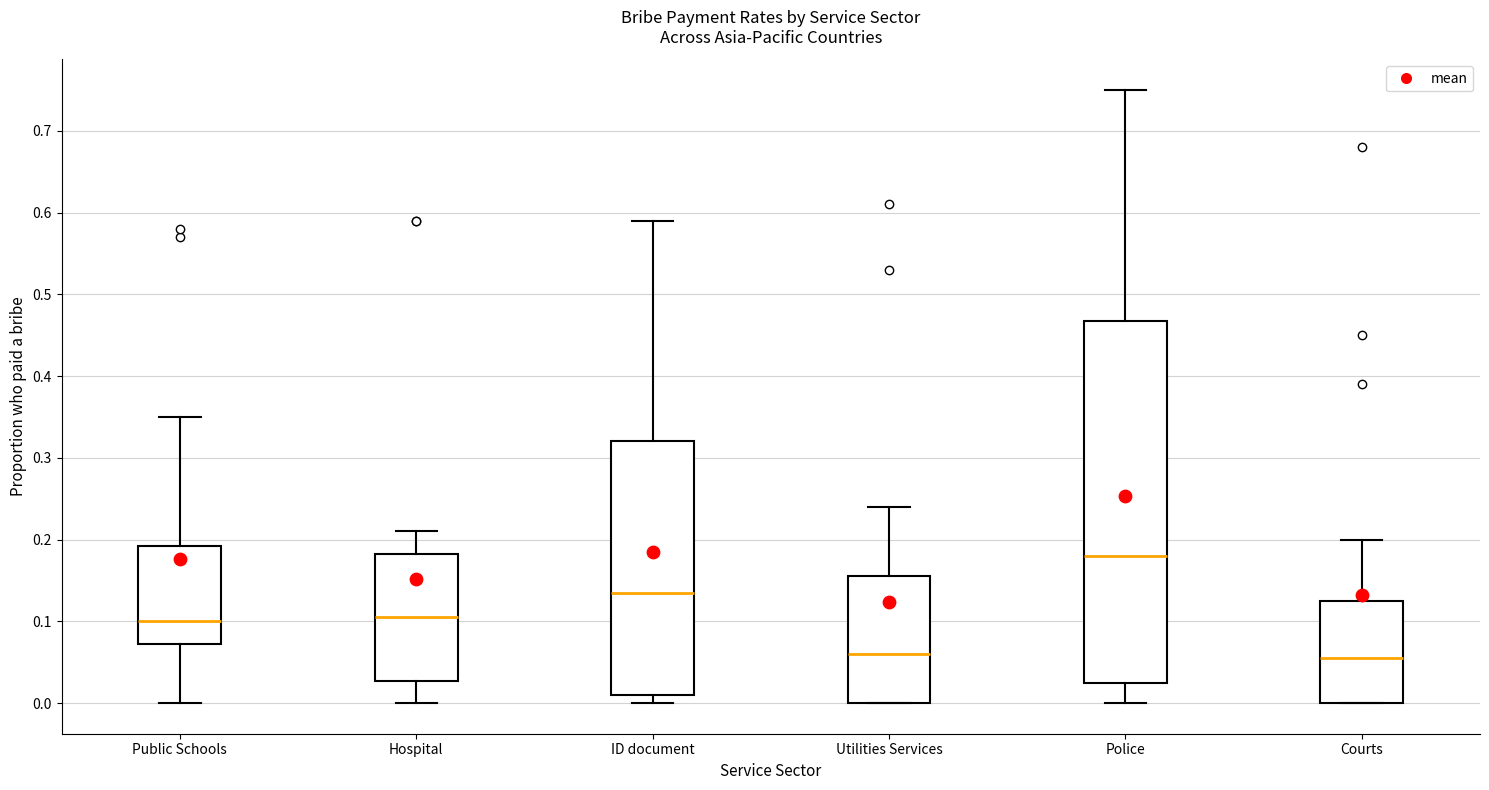

Reading left to right, transcribe this box plot: for each box, give where its median line is, the range the box spans, and where its two whiskers end, as read against the y-axis. The values are not printed on the chart, so give them approximately, as read against the axis.

Public Schools: median 0.10, box 0.07 to 0.19, whiskers 0.00 to 0.35
Hospital: median 0.11, box 0.03 to 0.18, whiskers 0.00 to 0.21
ID document: median 0.14, box 0.01 to 0.32, whiskers 0.00 to 0.59
Utilities Services: median 0.06, box 0.00 to 0.16, whiskers 0.00 to 0.24
Police: median 0.18, box 0.03 to 0.47, whiskers 0.00 to 0.75
Courts: median 0.06, box 0.00 to 0.13, whiskers 0.00 to 0.20